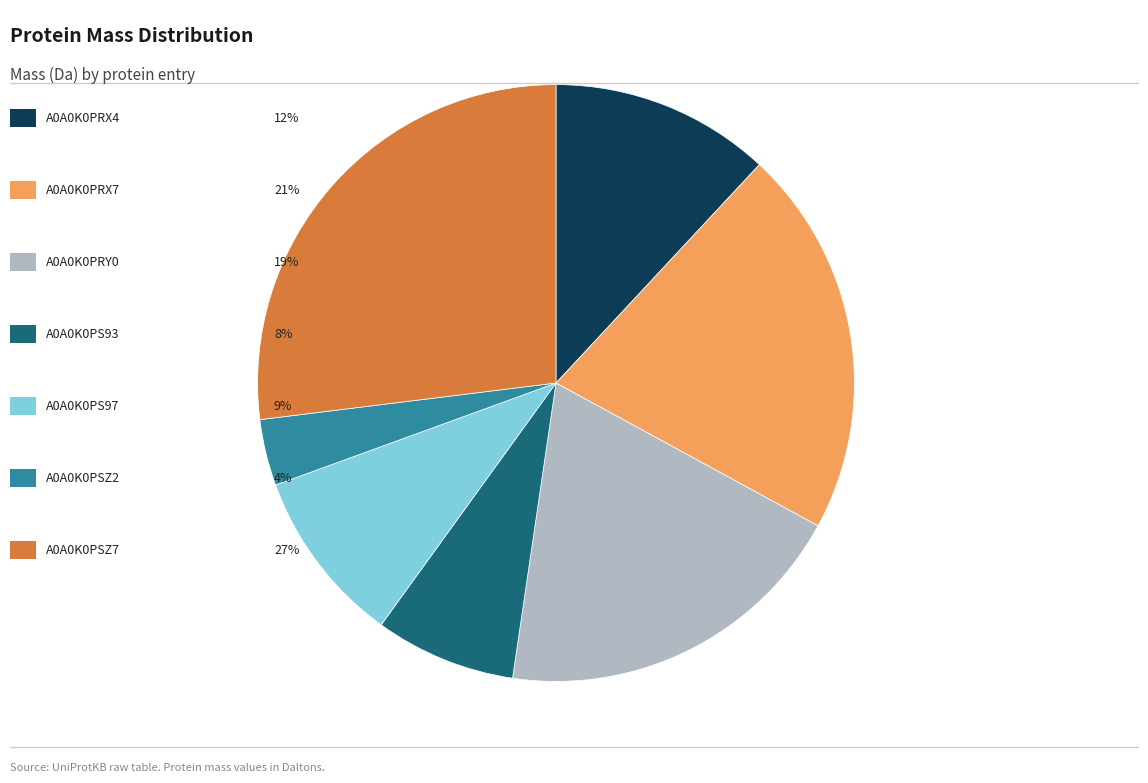

Does any single category account for the majority?

No